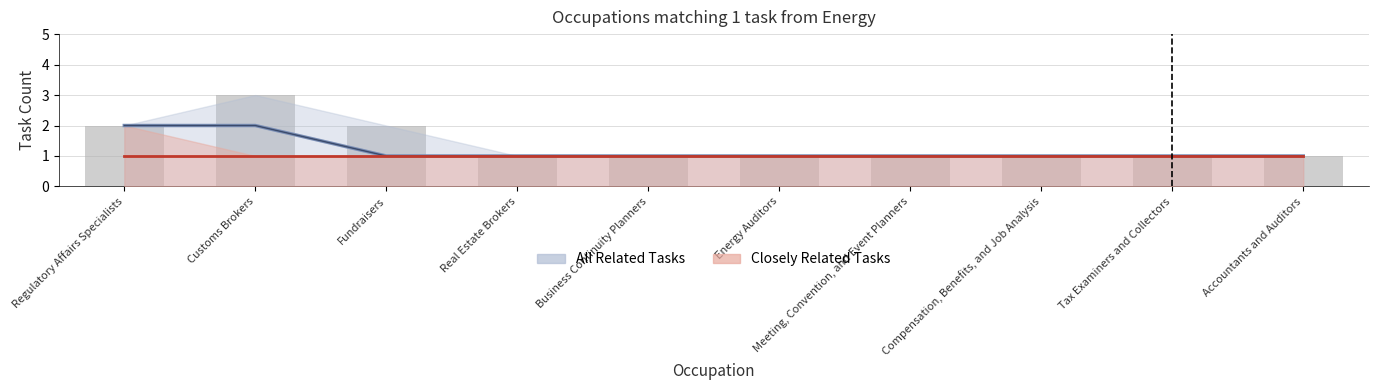

The value at Energy Auditors is 1. True or false?

True